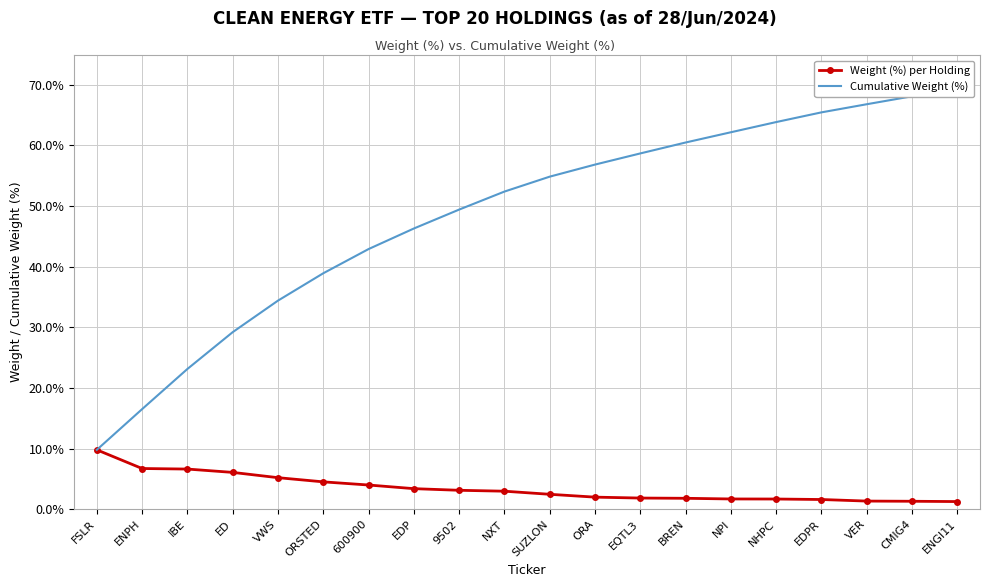

The value of Weight (%) per Holding at ORA is 2.0. True or false?

True